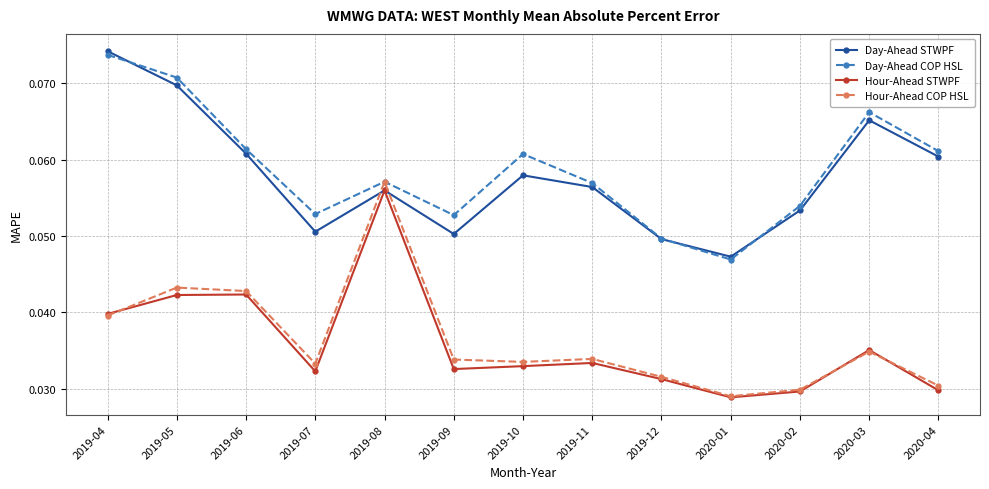

How many interior local valleys does the Day-Ahead COP HSL series have?

3